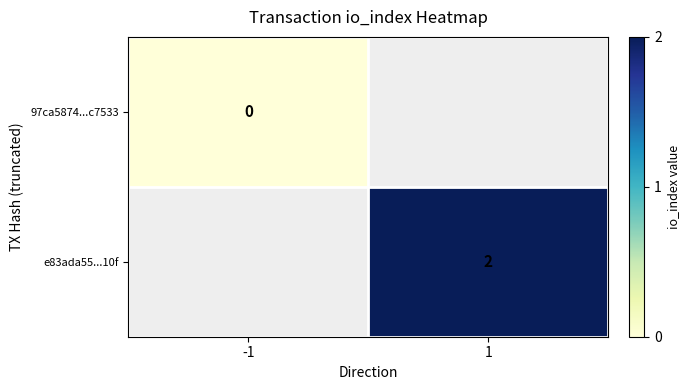

Count the number of data series in this chart.

2